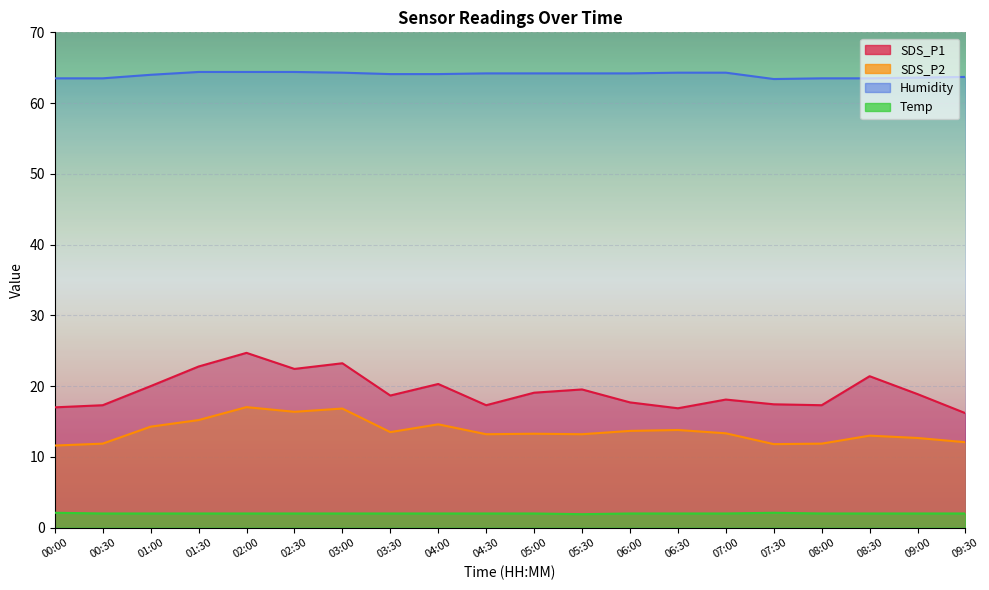

What is the label of the 11th point from the right?

04:30